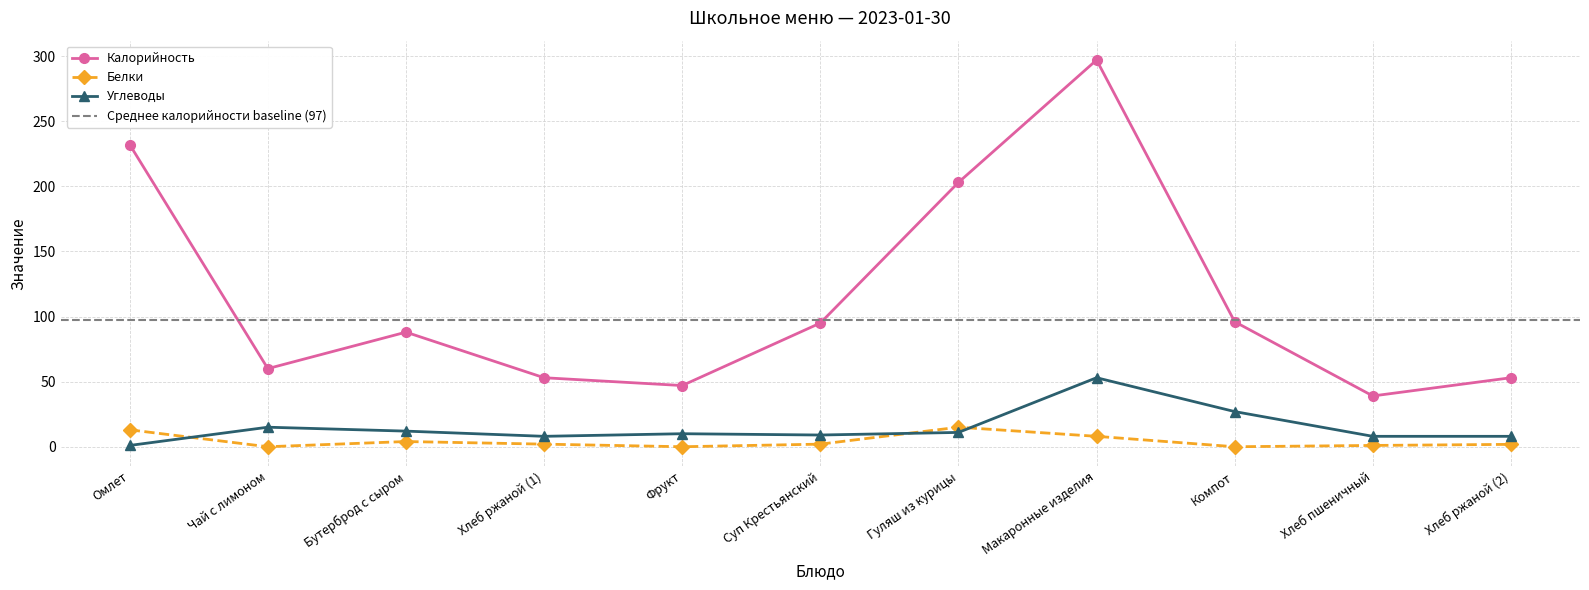

Is the value of Белки at Хлеб пшеничный greater than the value of Калорийность at Фрукт?

No